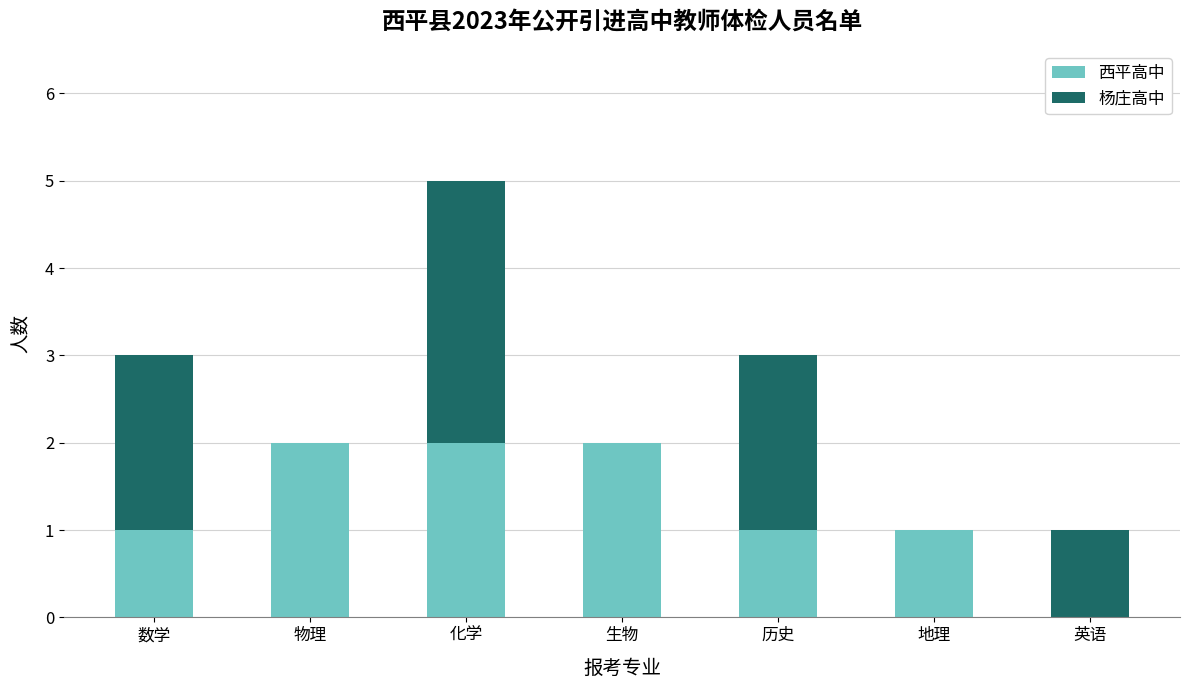

Read the 西平高中 value at 化学.

2